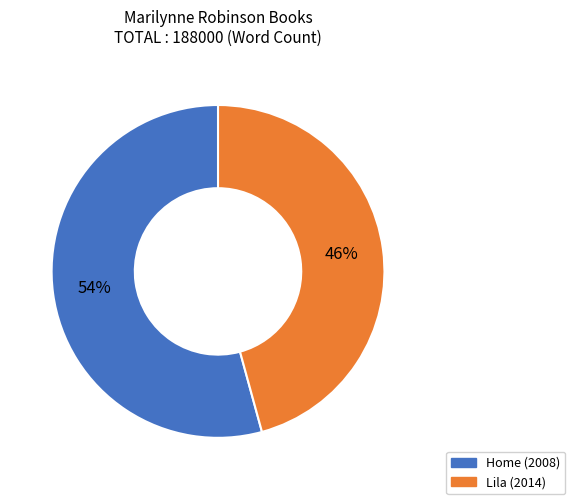

Do Home (2008) and Lila (2014) together represent more than half of the pie?

Yes